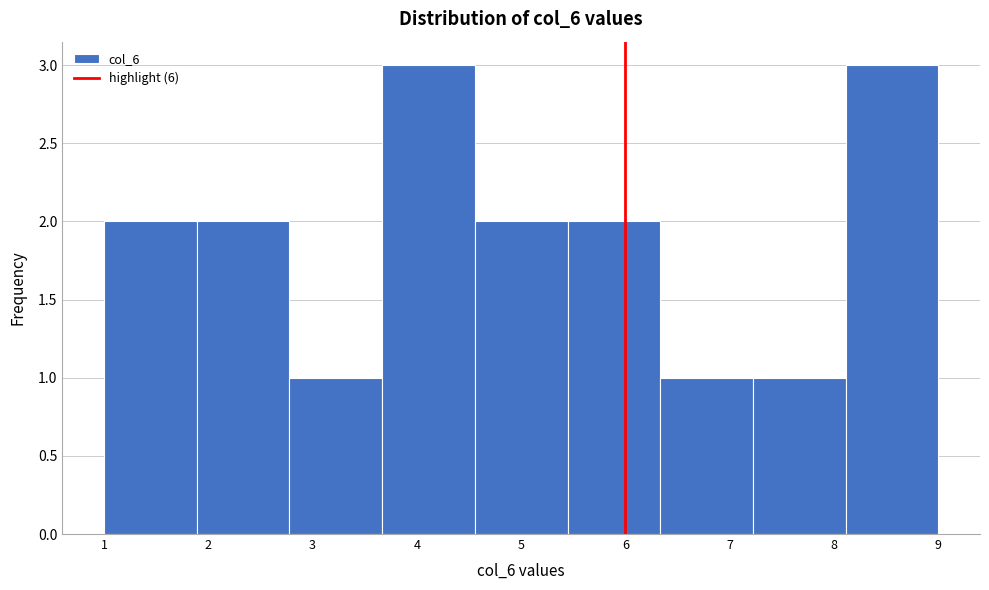

Reading left to right, list every bar in this chart as the range it spans on the x-axis followed by its height. Neither the bar edges nor the heights are printed on the chart, so give them approximately, as read against the axes.

1.0 to 1.9: 2
1.9 to 2.8: 2
2.8 to 3.7: 1
3.7 to 4.6: 3
4.6 to 5.4: 2
5.4 to 6.3: 2
6.3 to 7.2: 1
7.2 to 8.1: 1
8.1 to 9.0: 3